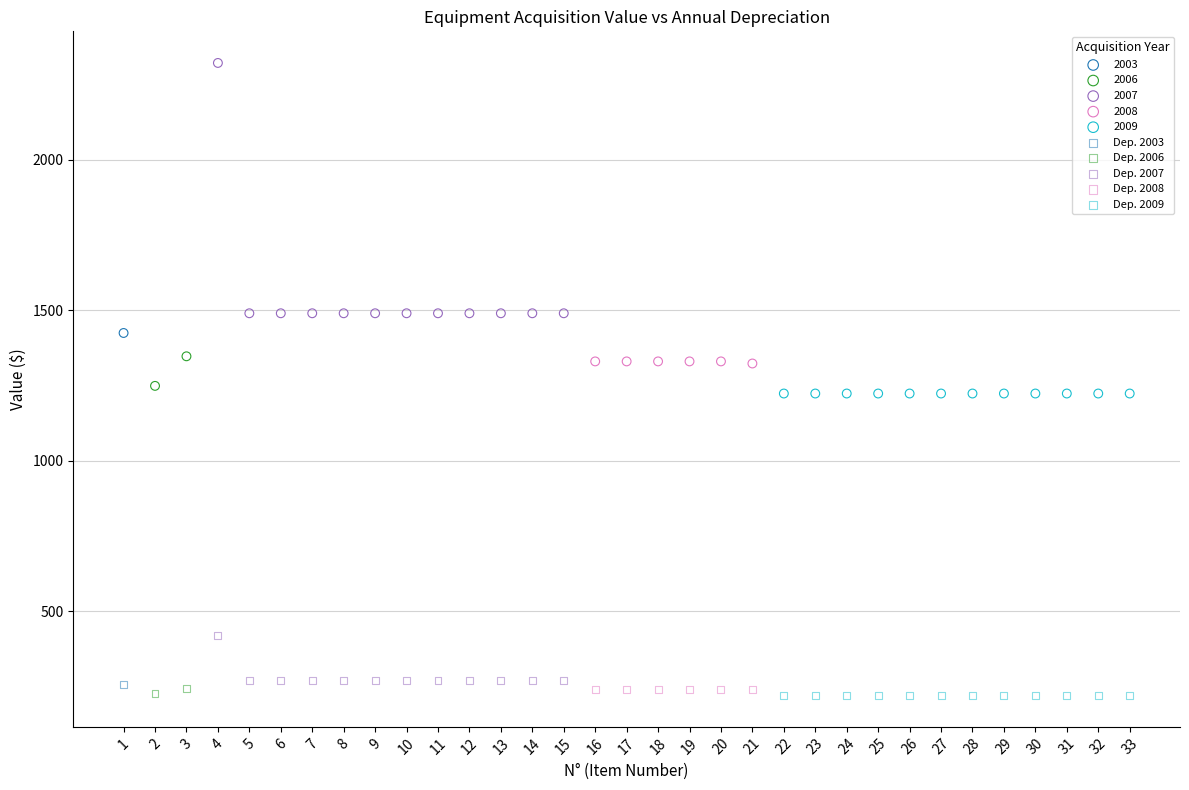

What are all the series names shown in the legend?

2003, 2006, 2007, 2008, 2009, Dep. 2003, Dep. 2006, Dep. 2007, Dep. 2008, Dep. 2009